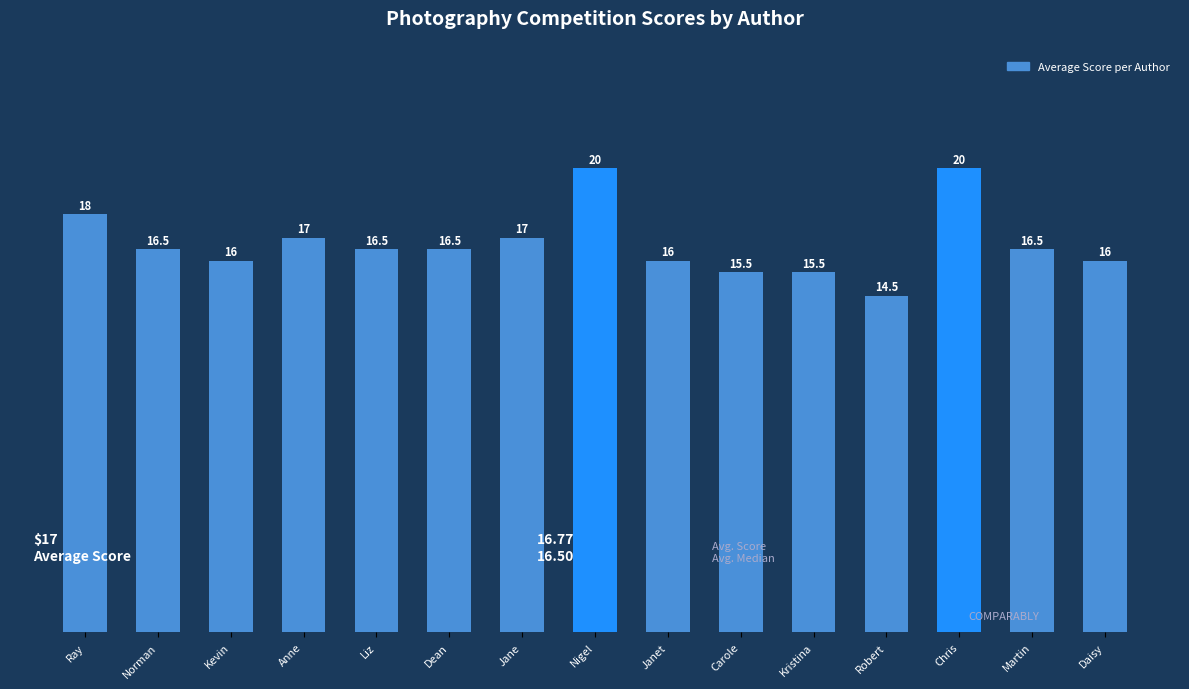

Reading left to right, what are all the values shown in this chart?

Ray=18.0	Norman=16.5	Kevin=16.0	Anne=17.0	Liz=16.5	Dean=16.5	Jane=17.0	Nigel=20.0	Janet=16.0	Carole=15.5	Kristina=15.5	Robert=14.5	Chris=20.0	Martin=16.5	Daisy=16.0